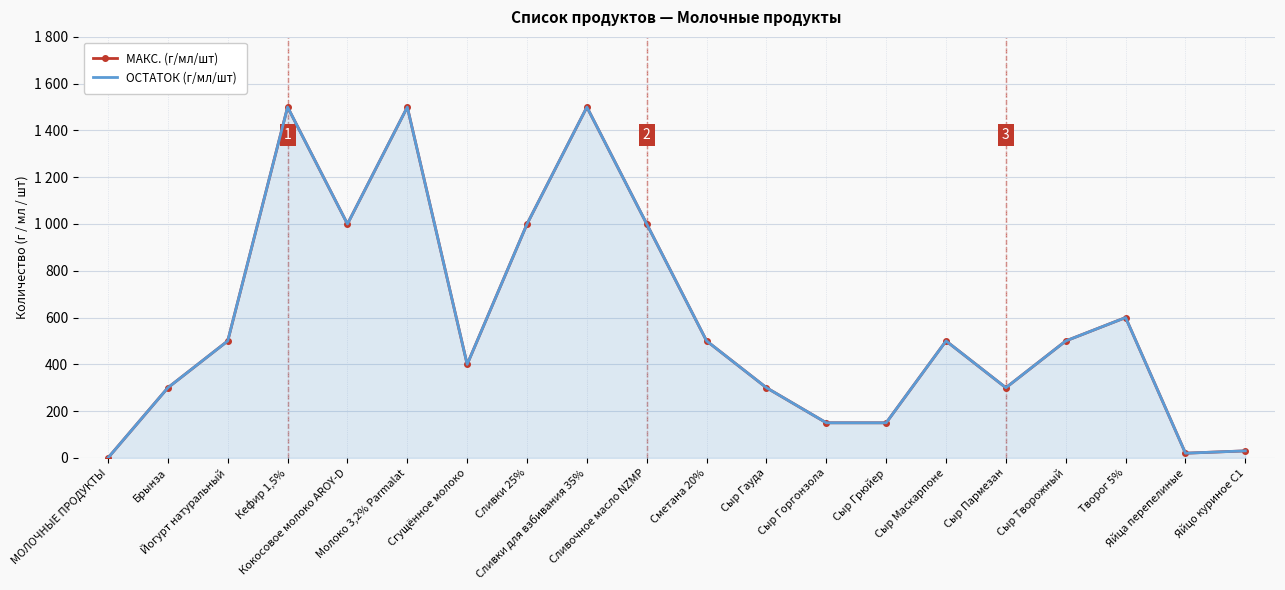

Which category has the lowest value in the ОСТАТОК (г/мл/шт) series?

МОЛОЧНЫЕ ПРОДУКТЫ